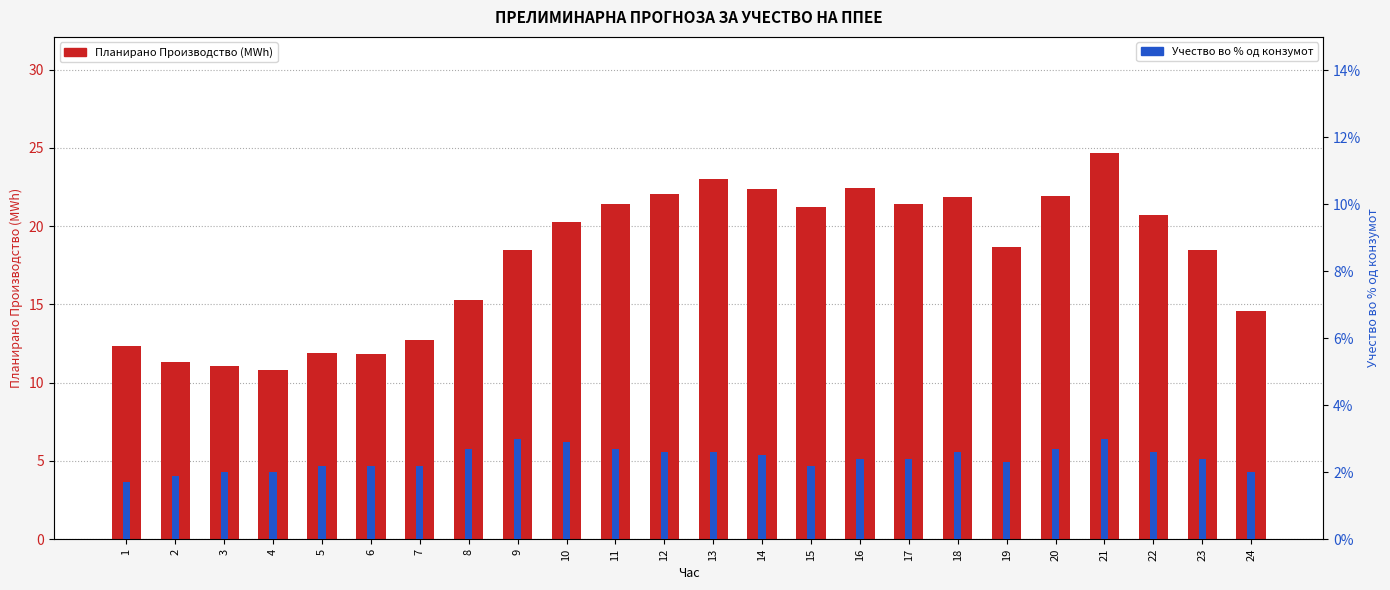

Is the value of Планирано Производство од ППЕЕ at 3 greater than the value of Учество во % од конзумот at 20?

Yes